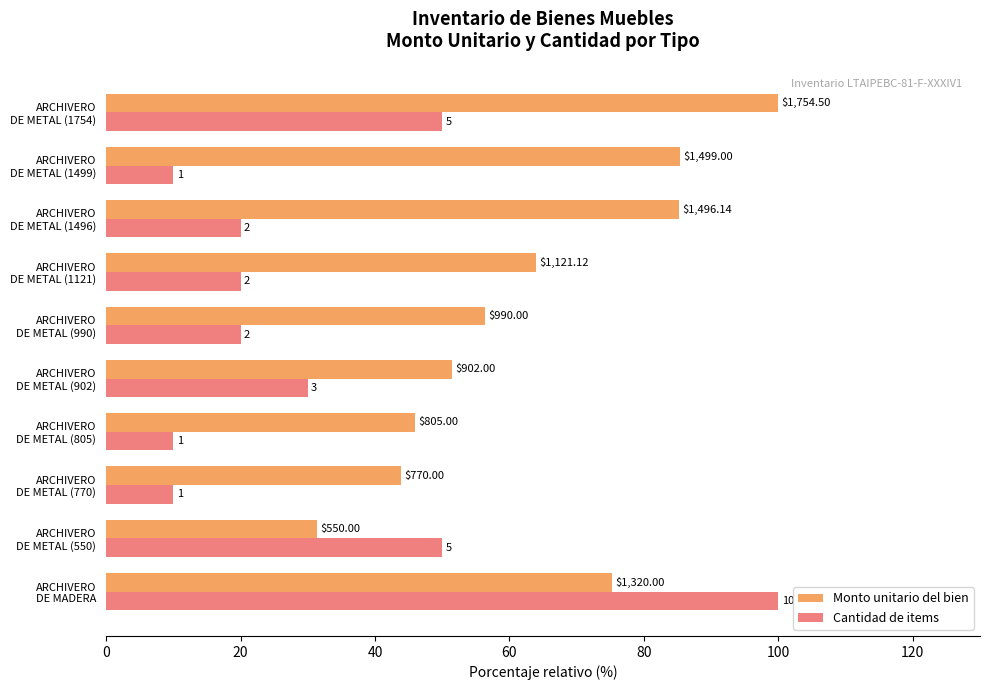

What are all the series names shown in the legend?

Monto unitario del bien, Cantidad de items